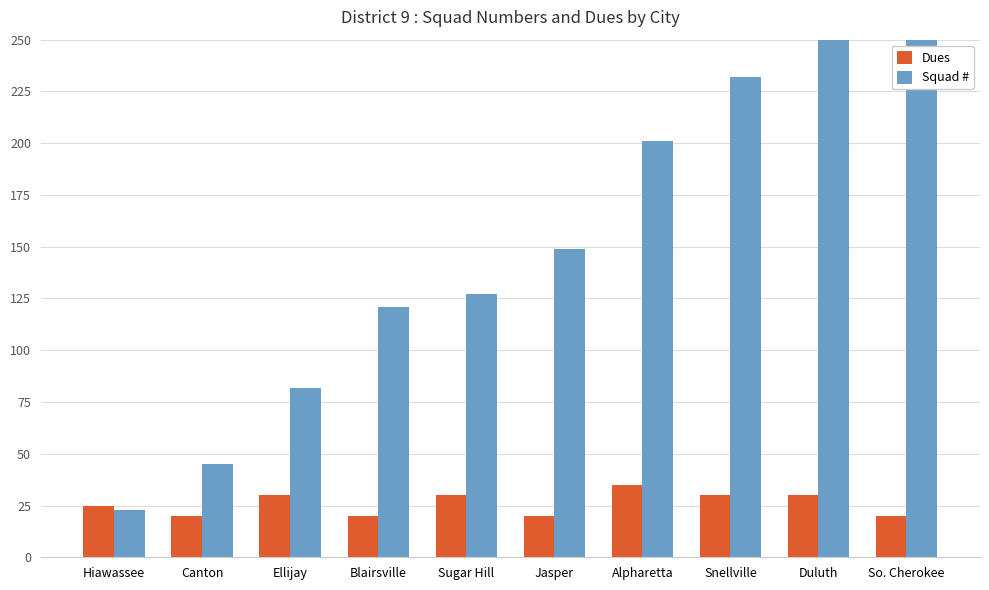

List the series in order of their peak value, lowest first.

Dues, Squad #